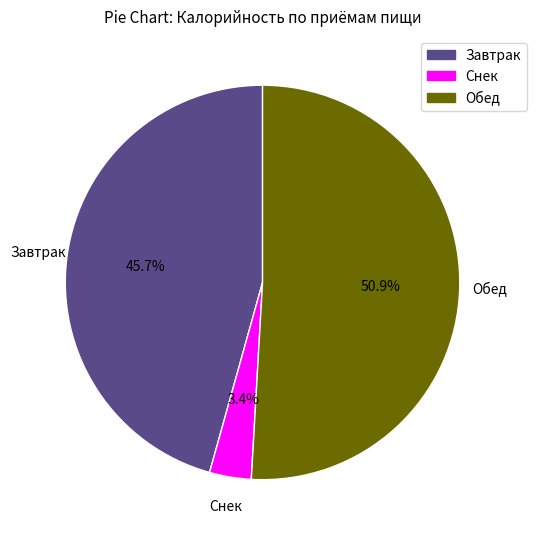

What is the largest slice in the pie chart?

Обед